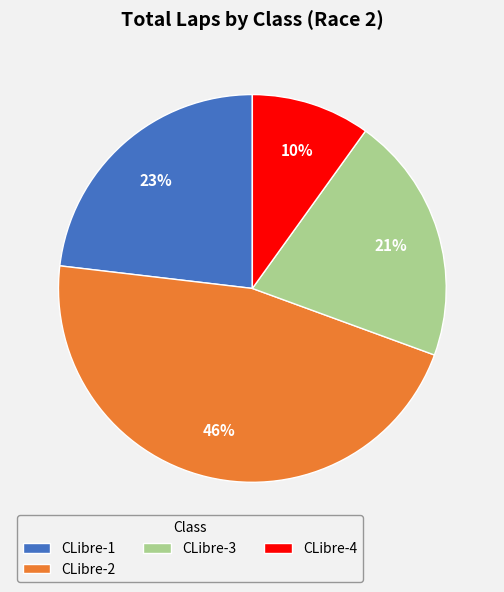

Which slice is the smallest?

CLibre-4